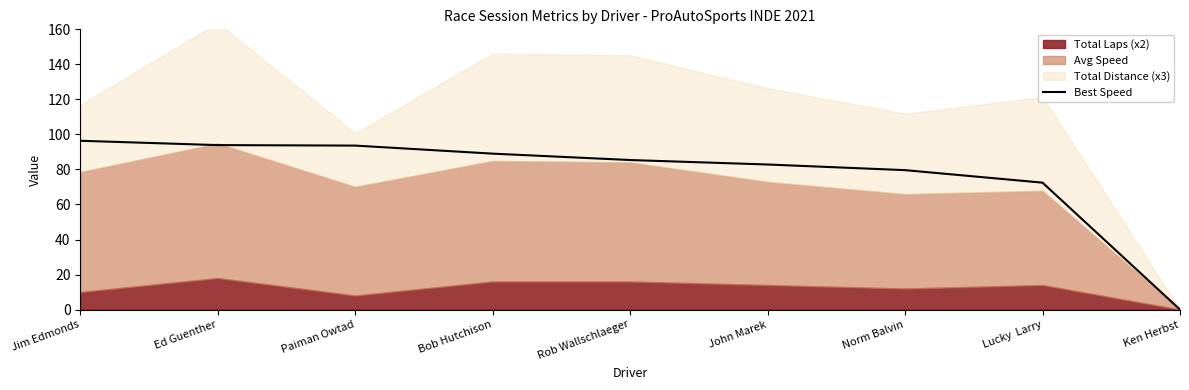

What is the difference between the maximum and minimum values?

96.4